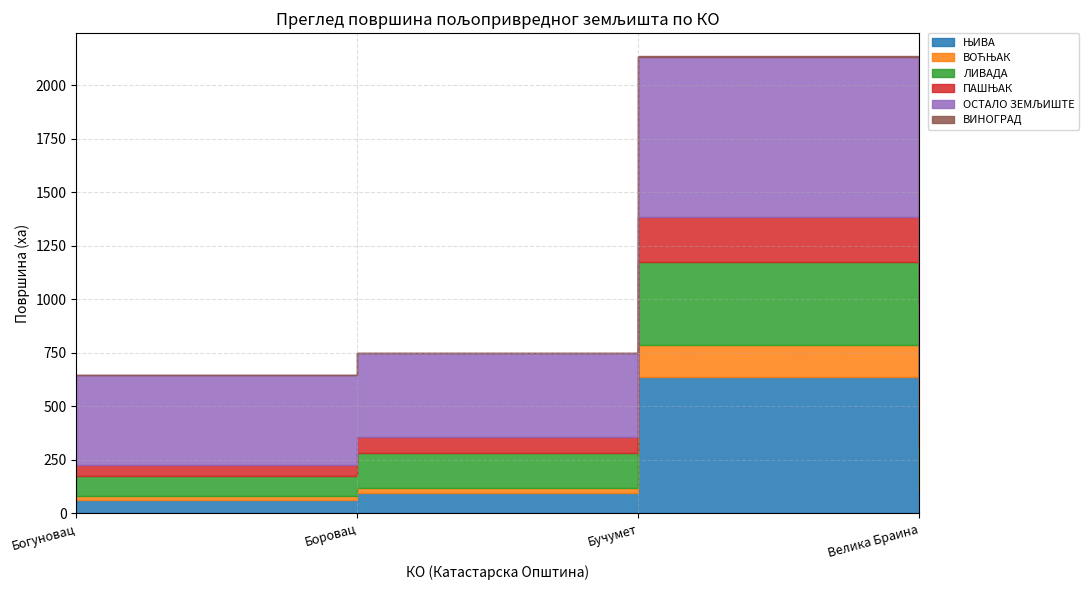

True or false: ВИНОГРАД and ЊИВА intersect in this chart.

False